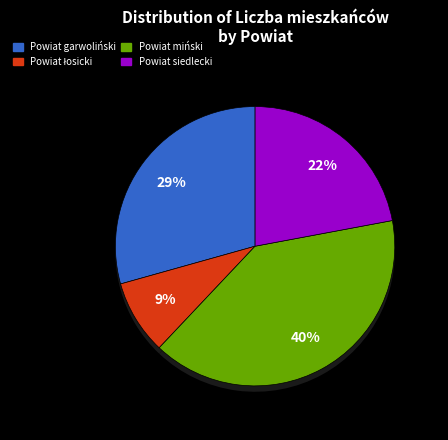

What portion of the pie excludes Powiat łosicki?

91.4%